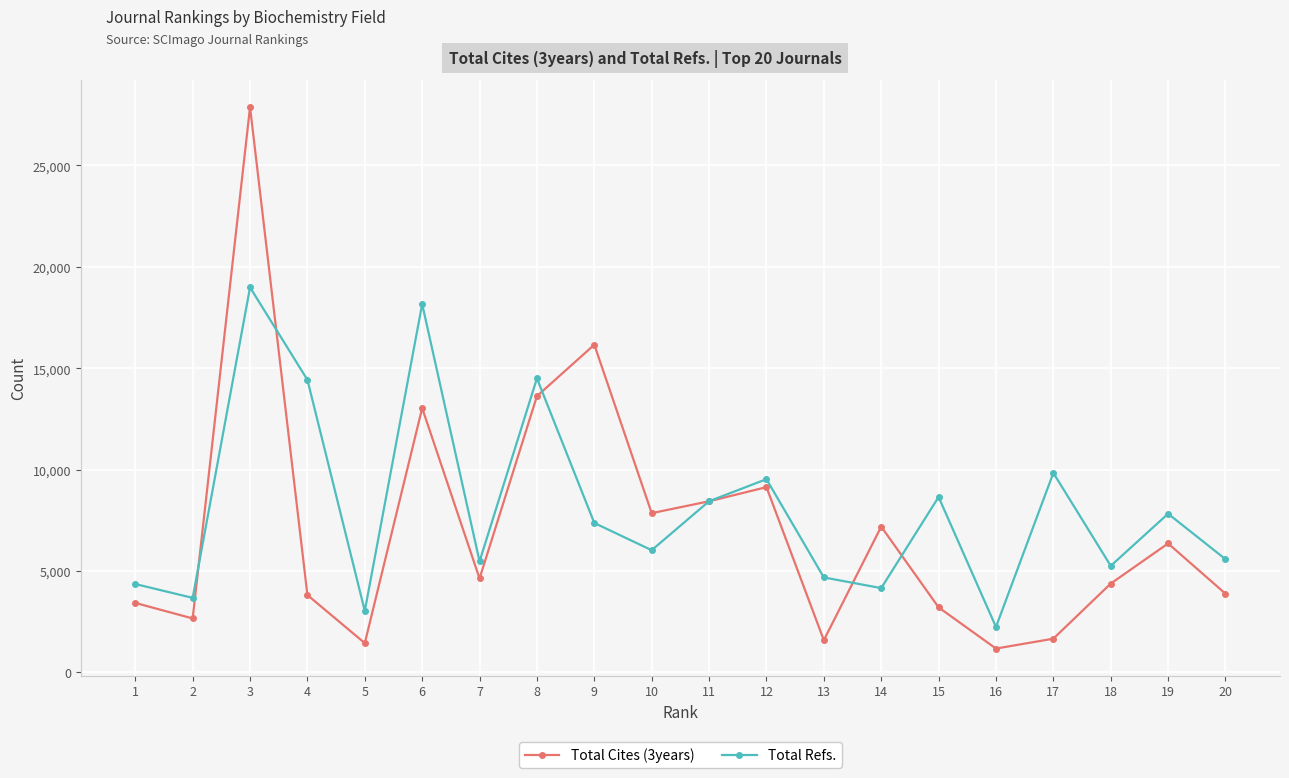

How many intersections are there between Total Cites (3years) and Total Refs.?

6